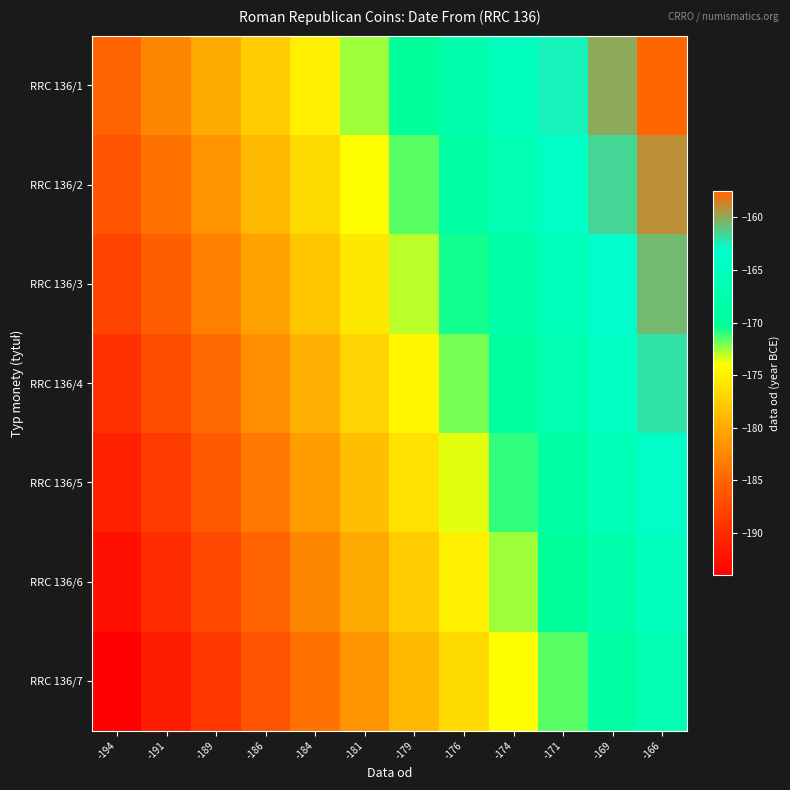

How many distinct data groups are displayed?

7